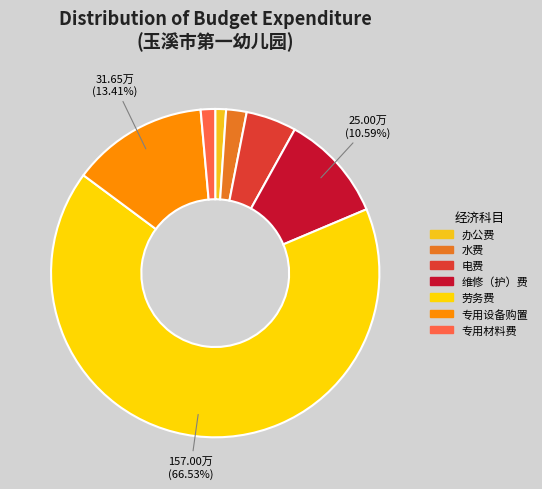

Count the number of slices in the pie.

7